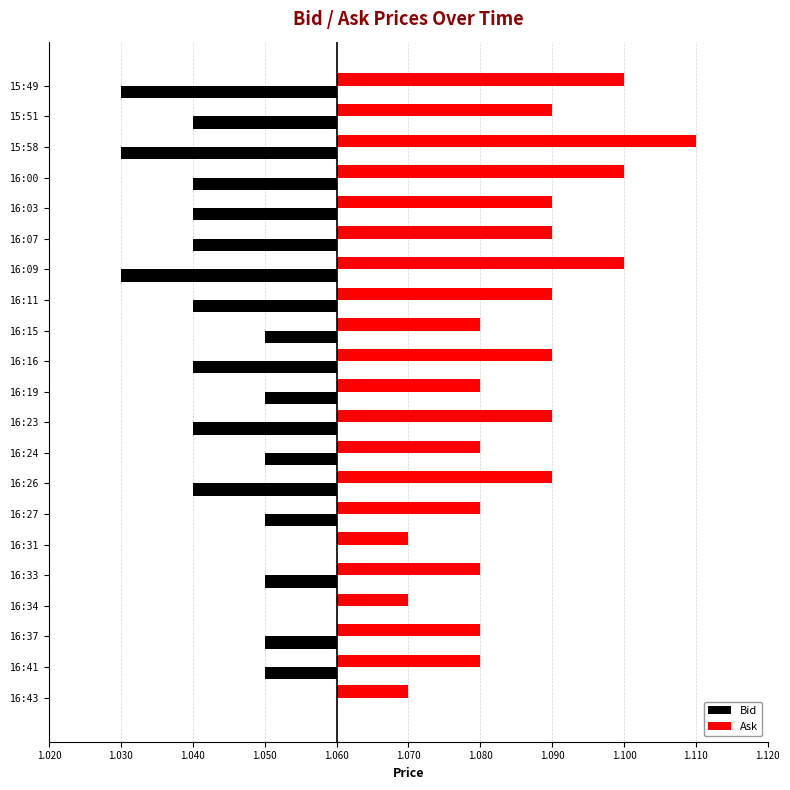

Reading left to right, what are all the values shown in this chart?

Bid: 0.0	-10.0	-10.0	0.0	-10.0	0.0	-10.0	-20.0	-10.0	-20.0	-10.0	-20.0	-10.0	-20.0	-30.0	-20.0	-20.0	-20.0	-30.0	-20.0	-30.0
Ask: 10.0	20.0	20.0	10.0	20.0	10.0	20.0	30.0	20.0	30.0	20.0	30.0	20.0	30.0	40.0	30.0	30.0	40.0	50.0	30.0	40.0